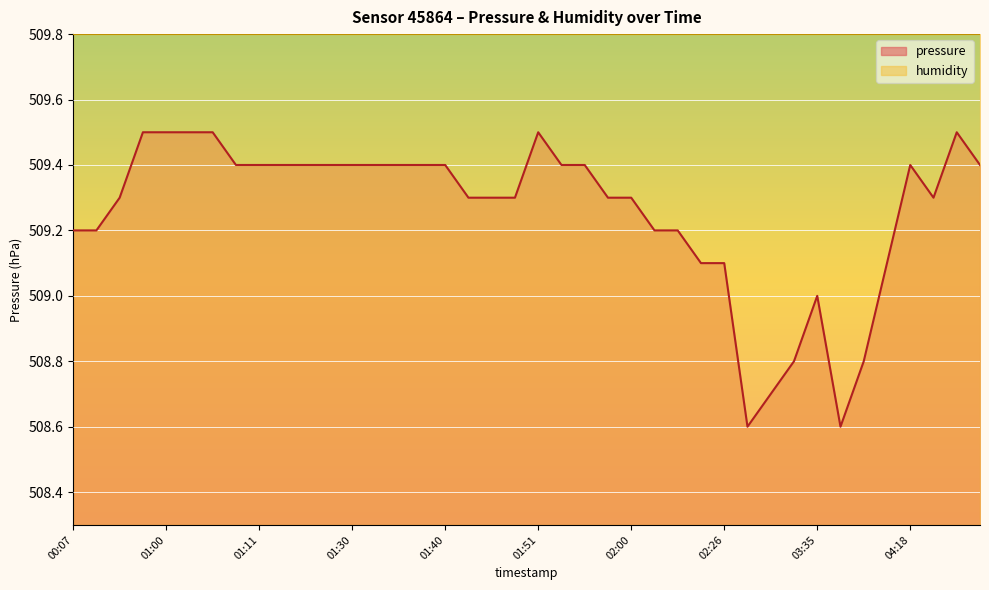

What is the sum of the values at 01:46 and 01:22?

1018.7